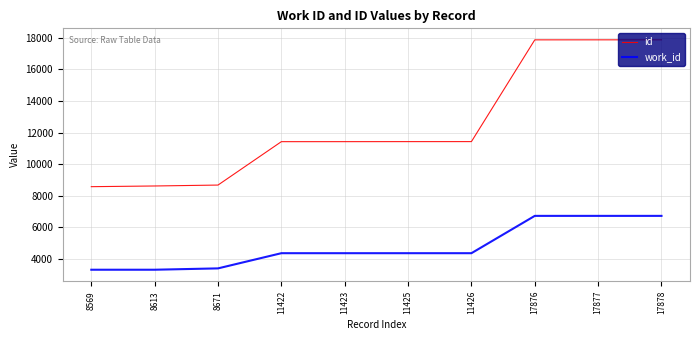

Rank the series by their maximum value, from highest to lowest.

id, work_id